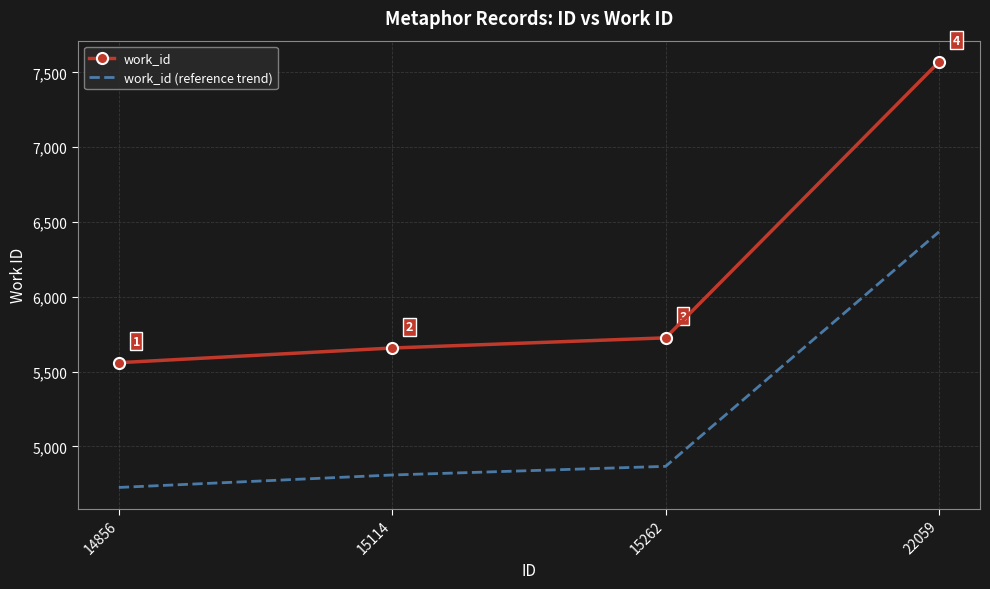

The value of work_id (reference trend) at 15262 is 6404.1. True or false?

False